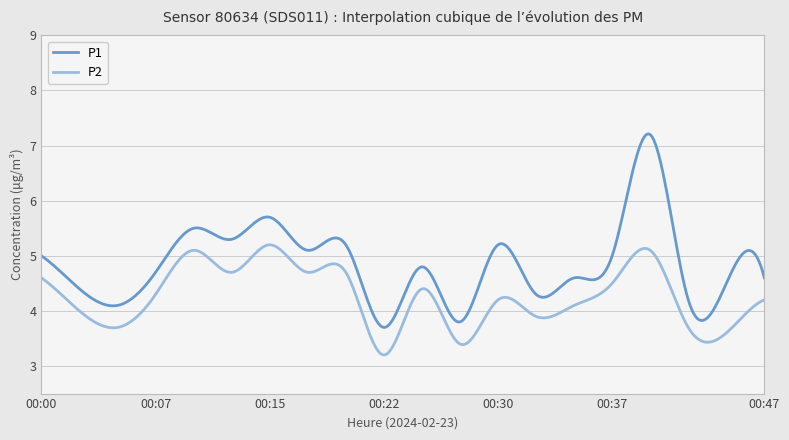

Which series has the widest spread of values?

P1